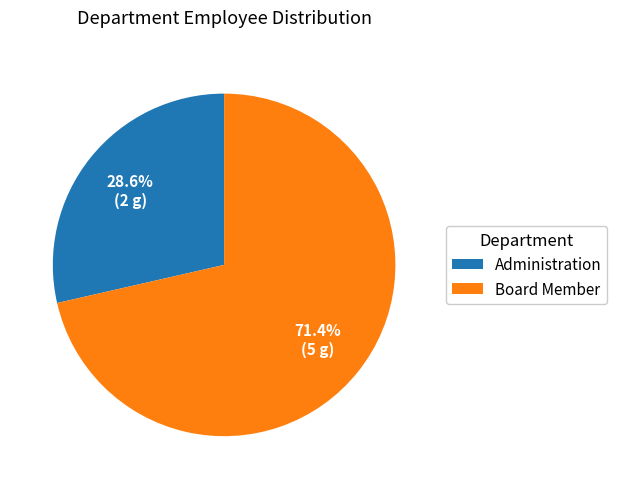

To the nearest percent, what is the difference between the largest and smallest slice percentages?

43%